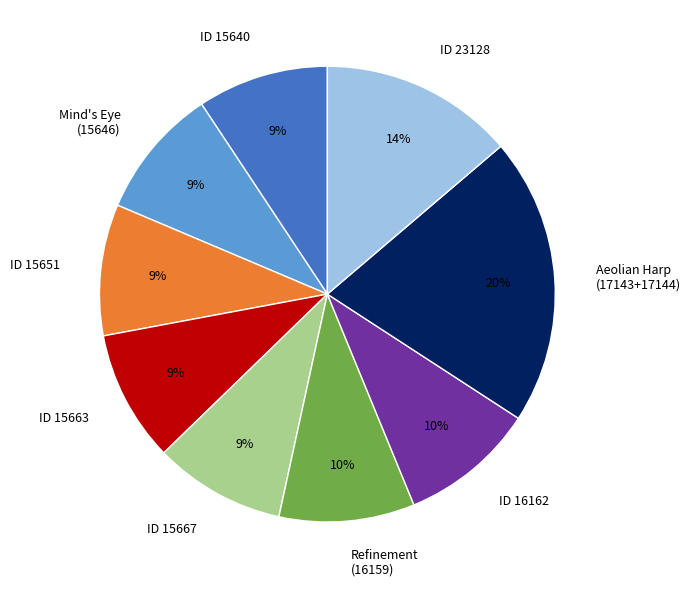

What is the ratio of the value at Aeolian Harp (17143+17144) to the value at ID 15651?

2.2